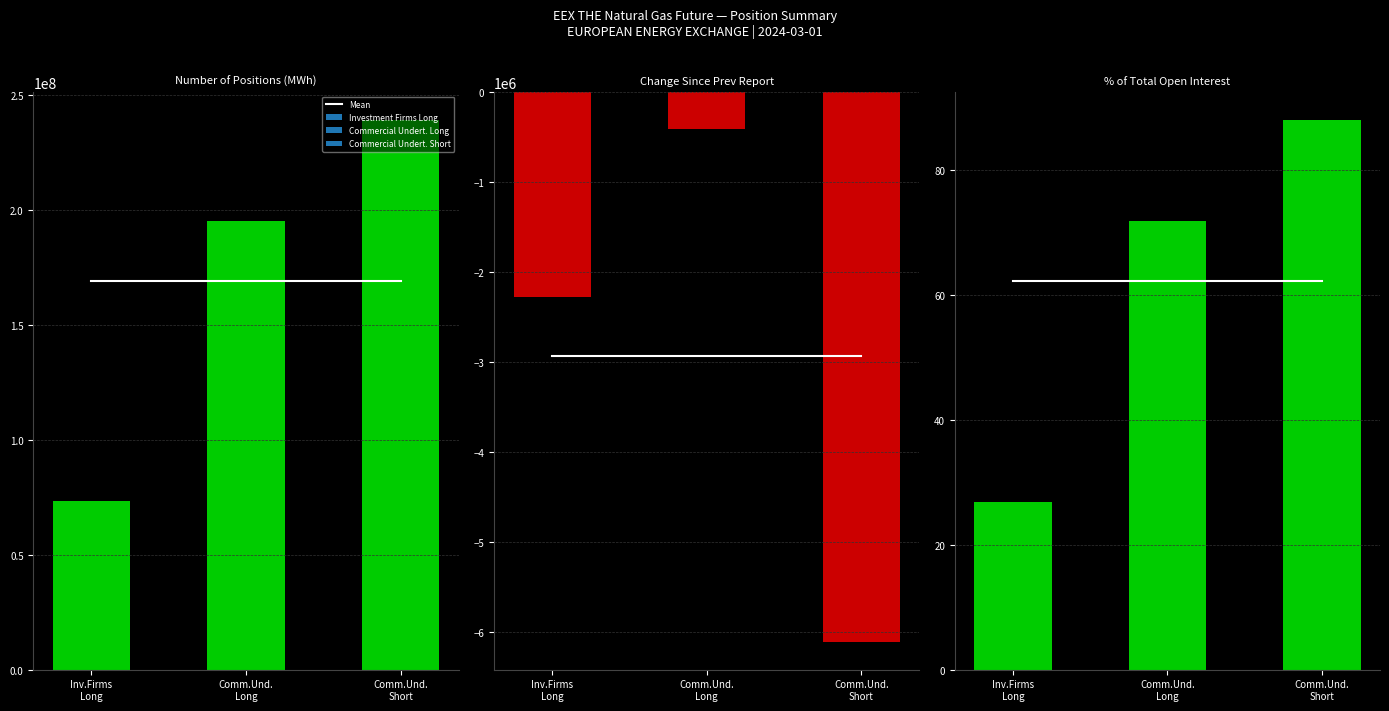

What position from the right is Percentage of total open interest (Total)?

1